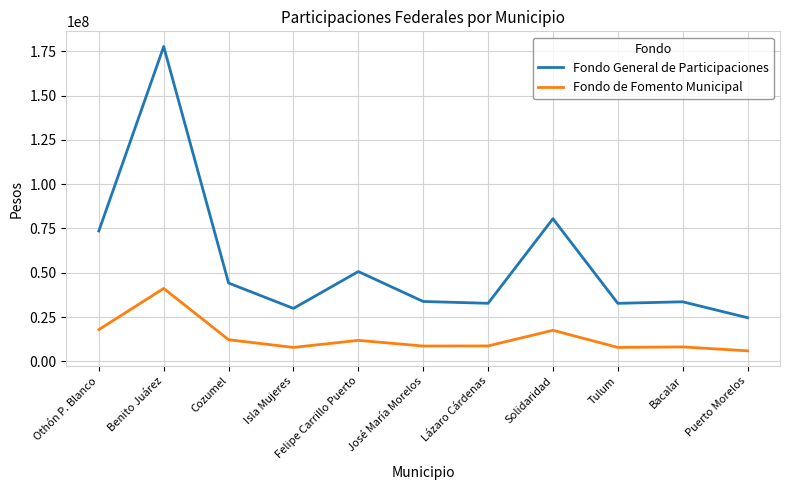

True or false: Fondo de Fomento Municipal and Fondo General de Participaciones intersect in this chart.

False